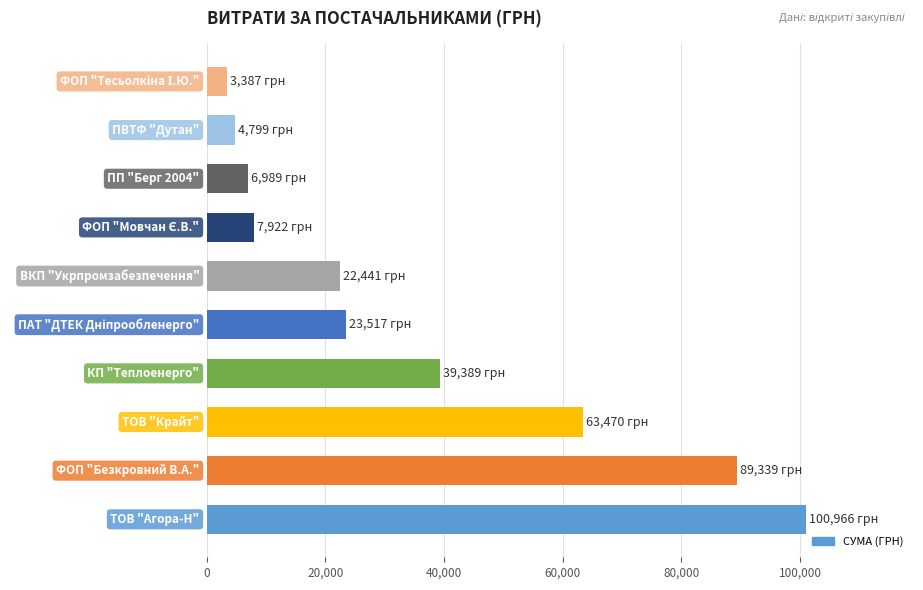

What is the sum of all values?

362218.4